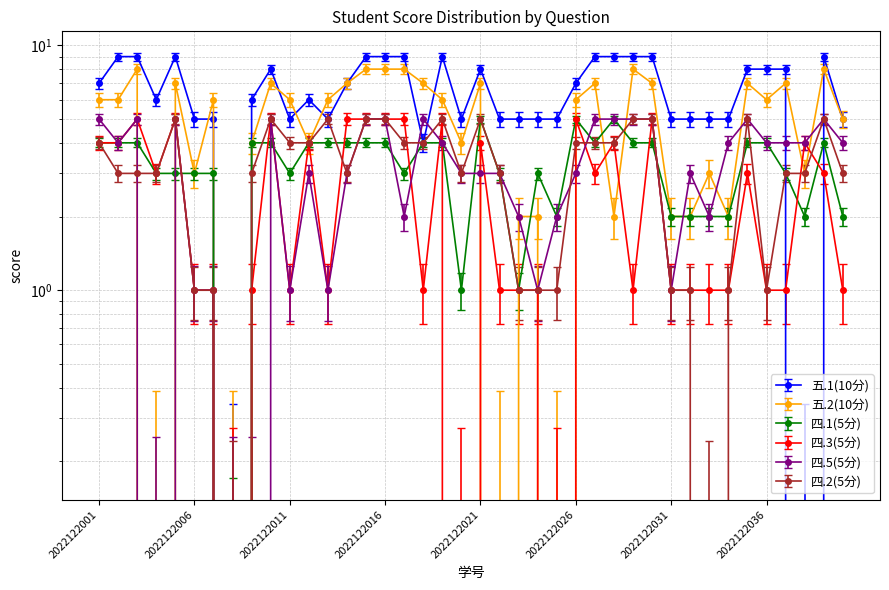

What is the difference between the highest and lowest values at 2022122026?

4.0